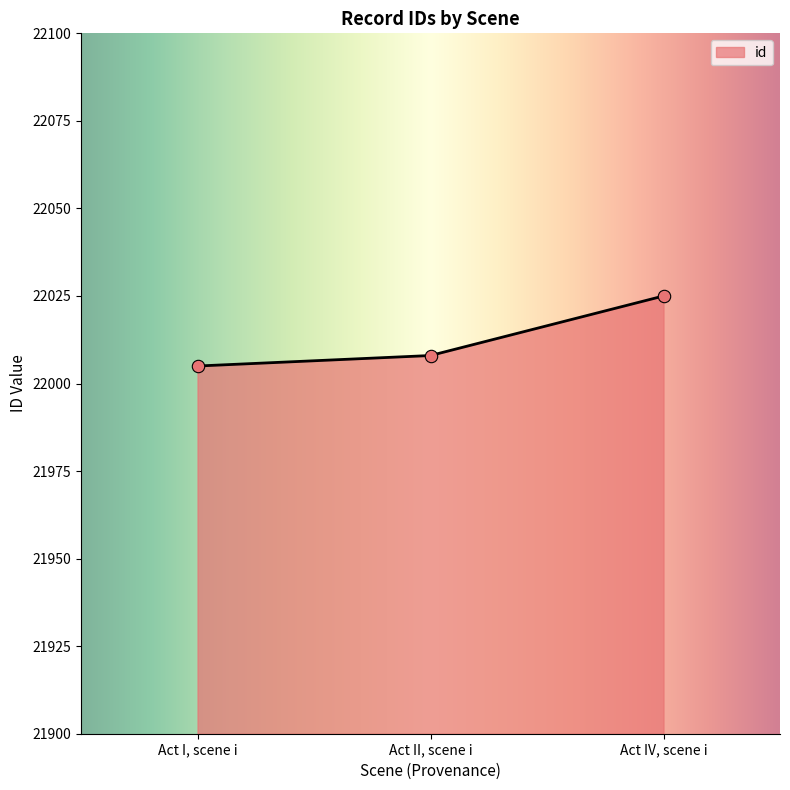

What is the change in value from Act II, scene i to Act IV, scene i?

+17